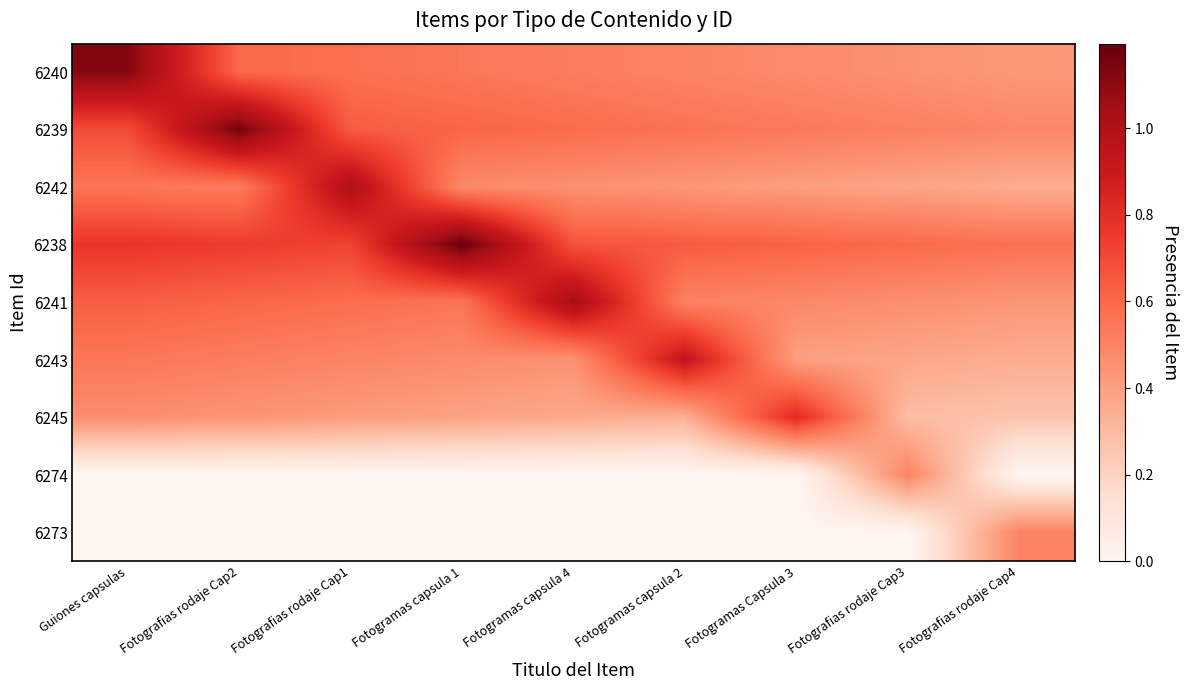

Rank the series at Fotogramas capsula 2 from highest to lowest value.

6243, 6238, 6239, 6241, 6240, 6242, 6245, 6274, 6273